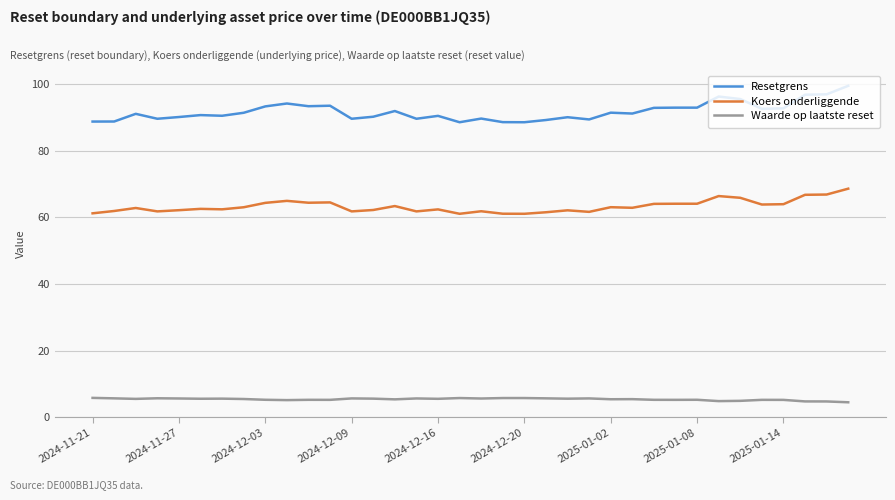

True or false: Koers onderliggende has more than 0 points higher than both neighbors.

True